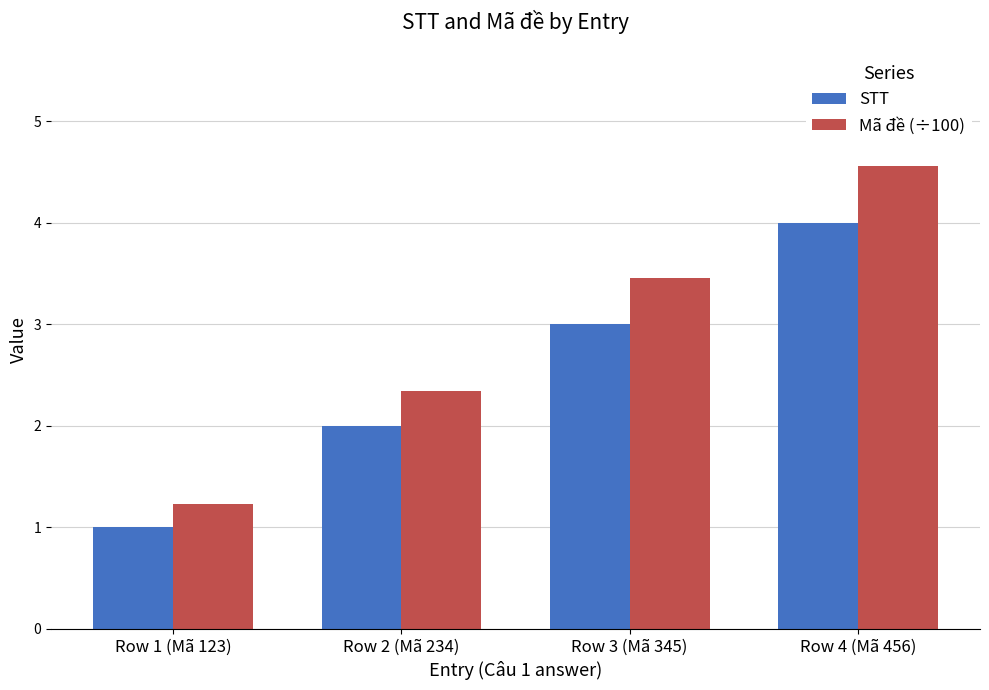

What is the total value across all series at Row 4 (Mã 456)?

8.6